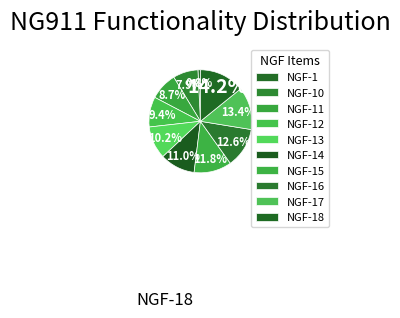

How many slices are in this pie chart?

10